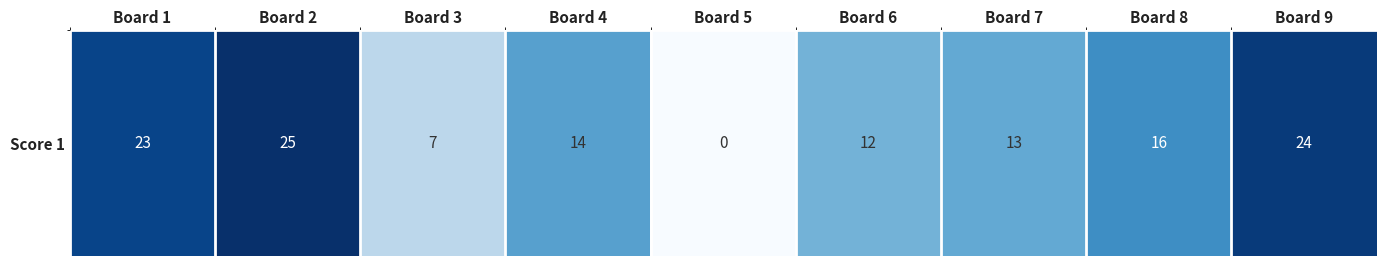

What is the difference between the second highest and minimum values?

24